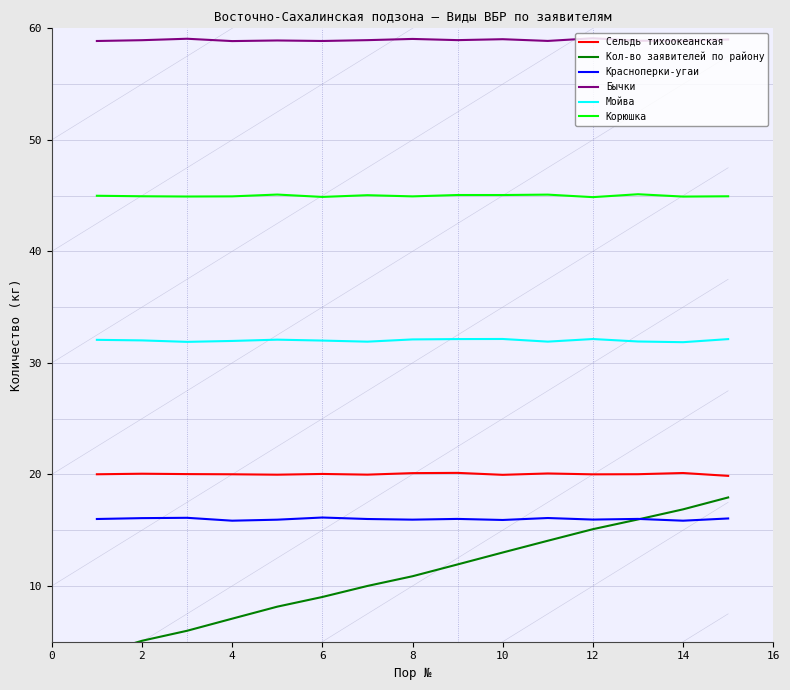

Rank the series by their maximum value, from lowest to highest.

Красноперки-угаи, Кол-во заявителей по району, Сельдь тихоокеанская, Мойва, Корюшка, Бычки